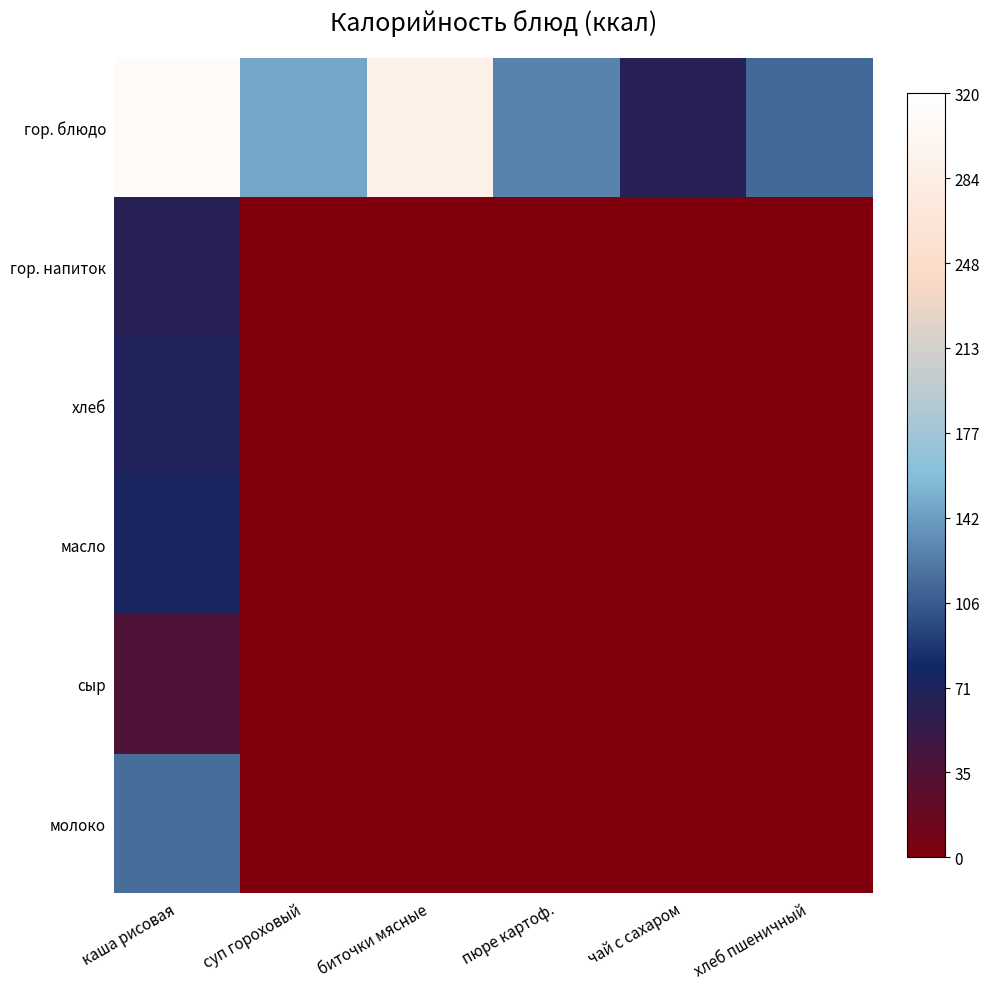

Rank the series at каша рисовая from highest to lowest value.

гор. блюдо, молоко, масло, хлеб, гор. напиток, сыр